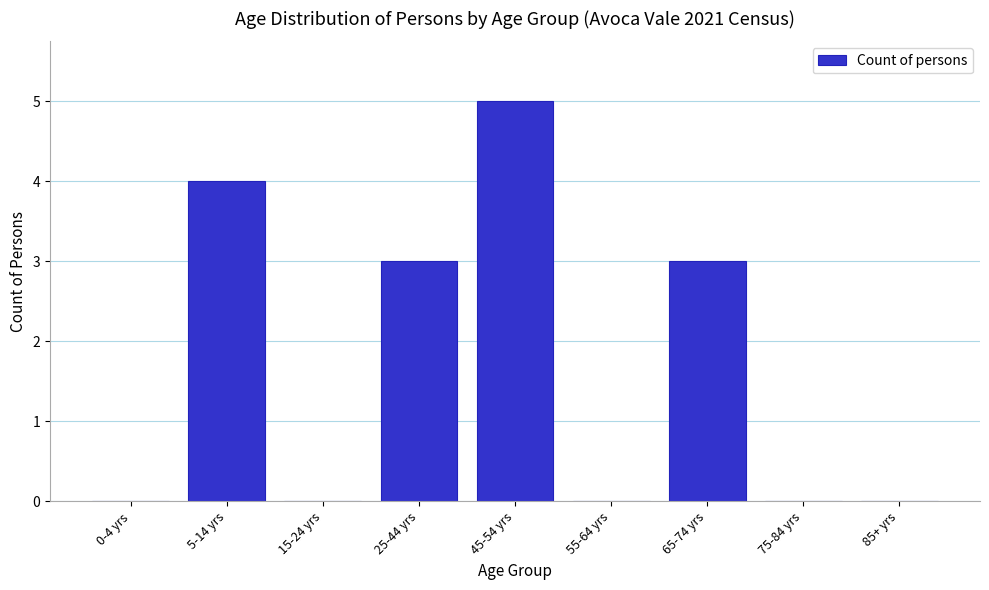

Reading left to right, transcribe all the data shown in this chart.

0-4 yrs=0	5-14 yrs=4	15-24 yrs=0	25-44 yrs=3	45-54 yrs=5	55-64 yrs=0	65-74 yrs=3	75-84 yrs=0	85+ yrs=0